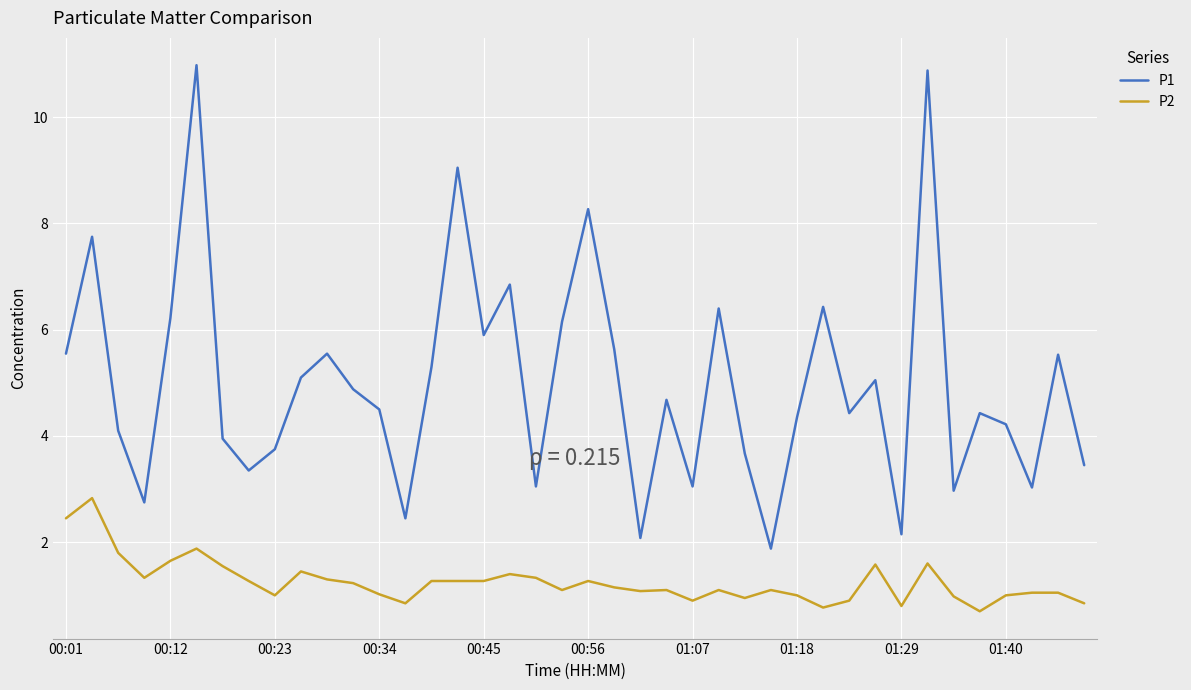

What is the greatest value displayed?

11.0